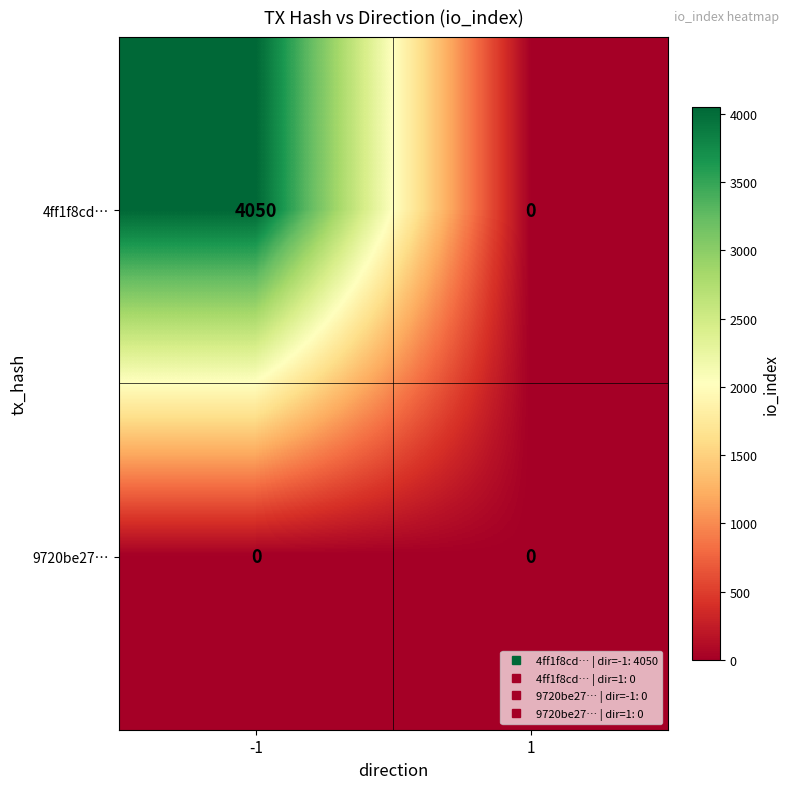

Which series changed the most between -1 and 1?

4ff1f8cd…